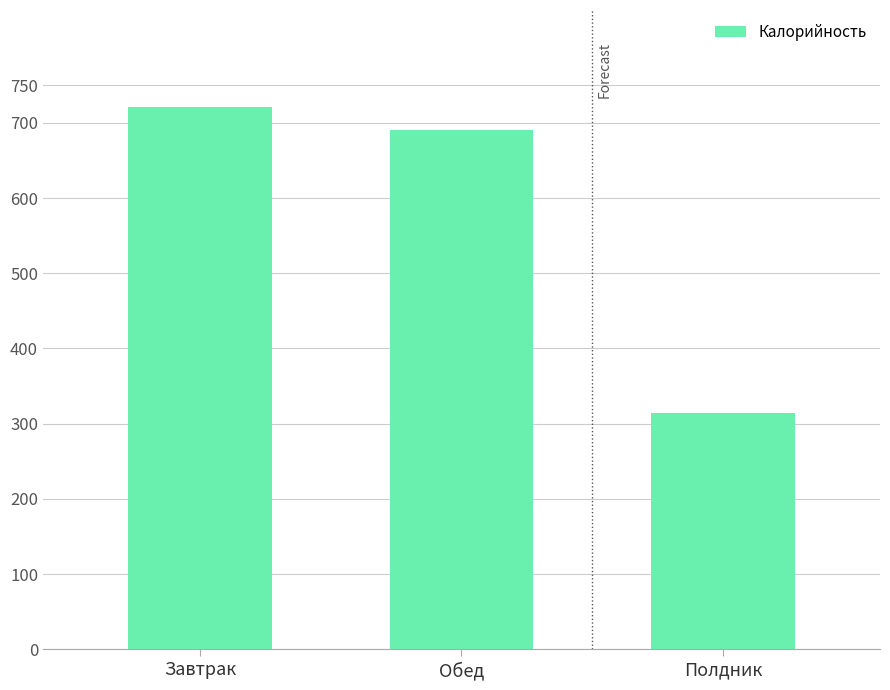

What is the smallest value displayed?

314.3